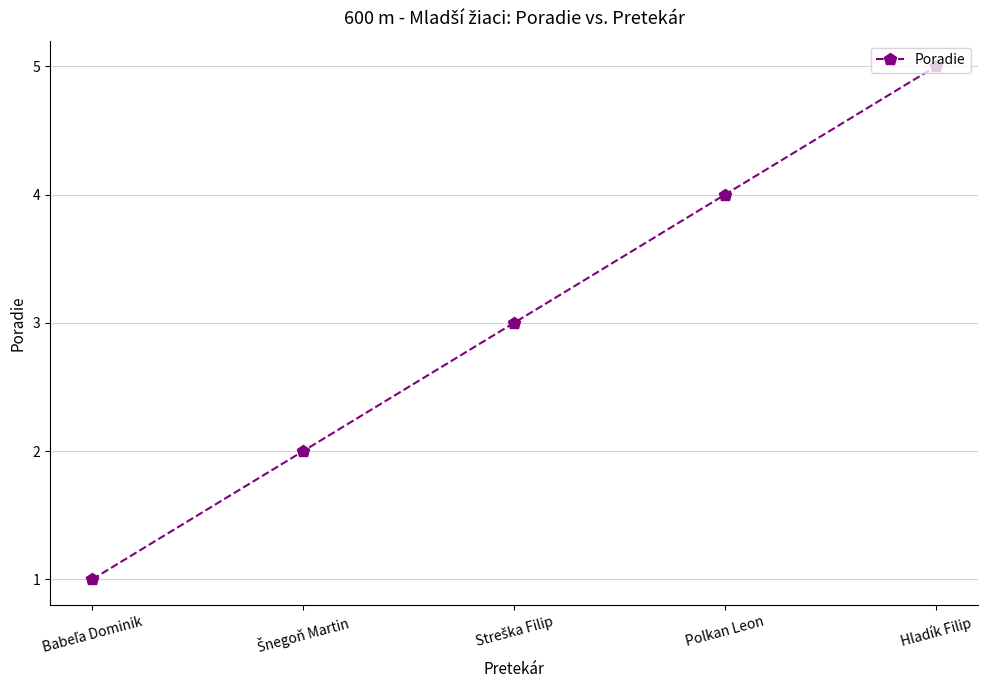

What is the greatest value displayed?

5